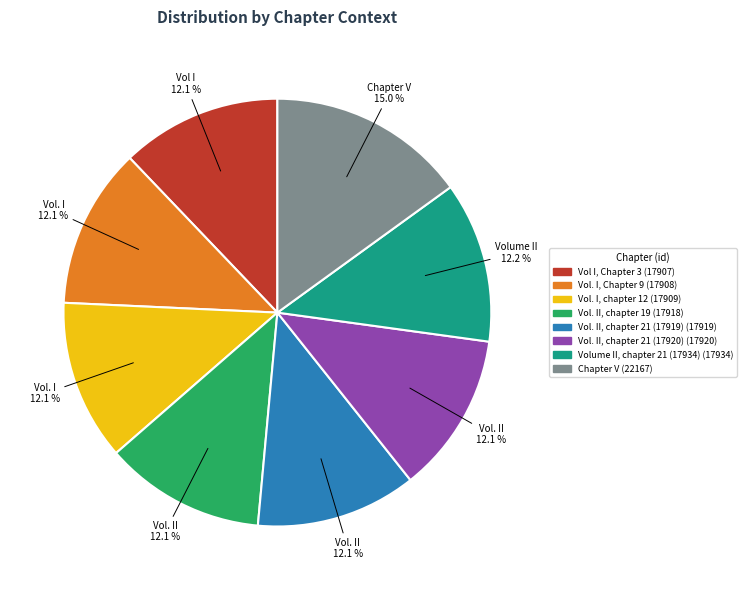

Is there any slice that represents more than half of the pie?

No